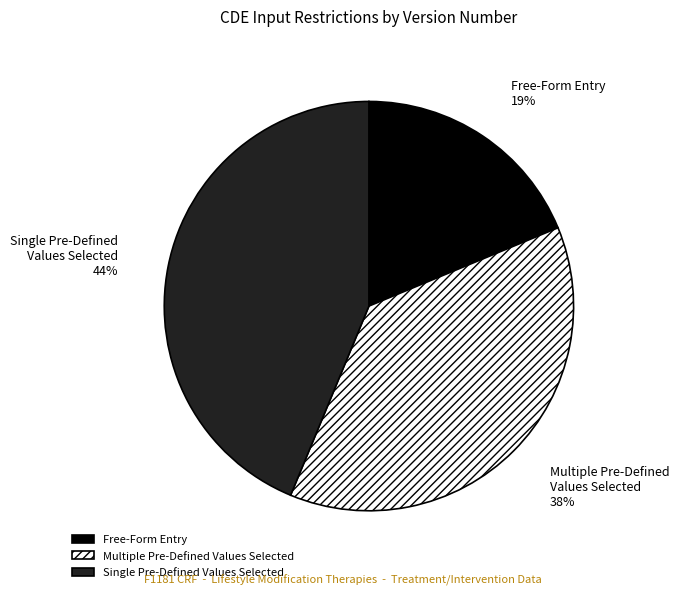

To the nearest percent, what portion does Free-Form Entry represent?

19%